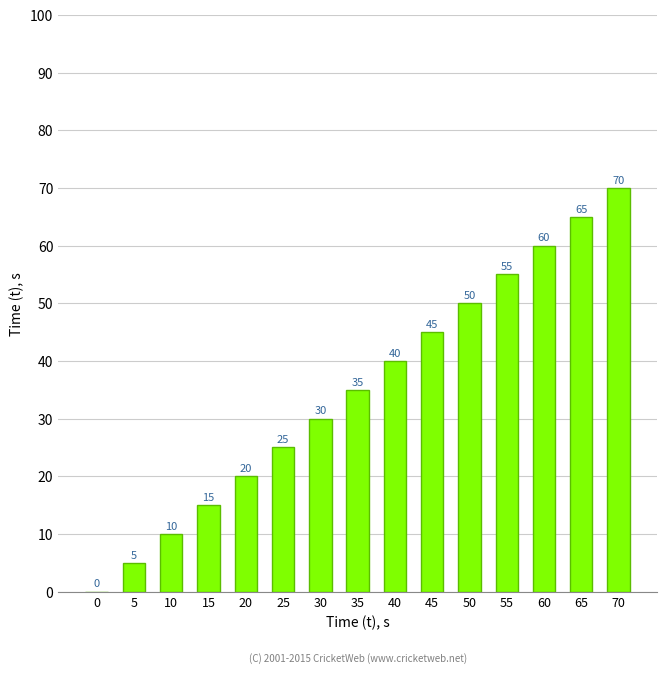

Does the chart contain stacked bars?

No